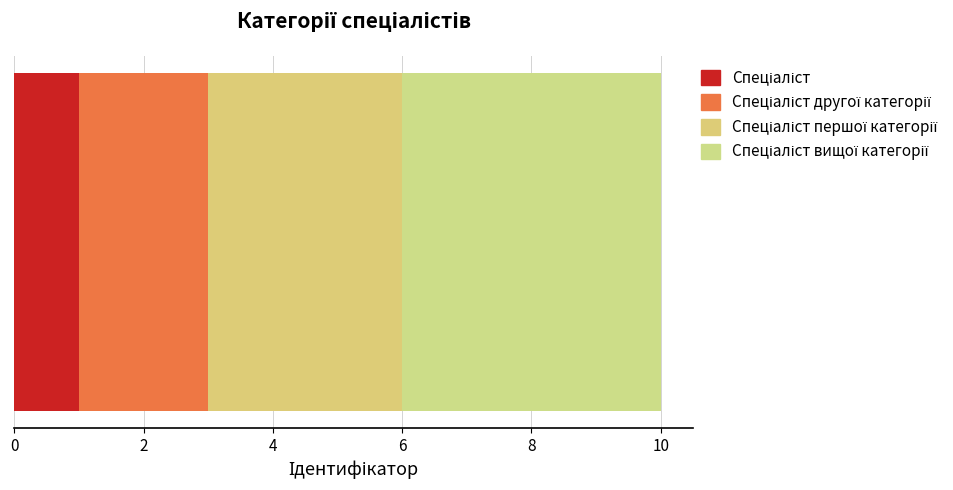

How many categories are shown in the chart?

1